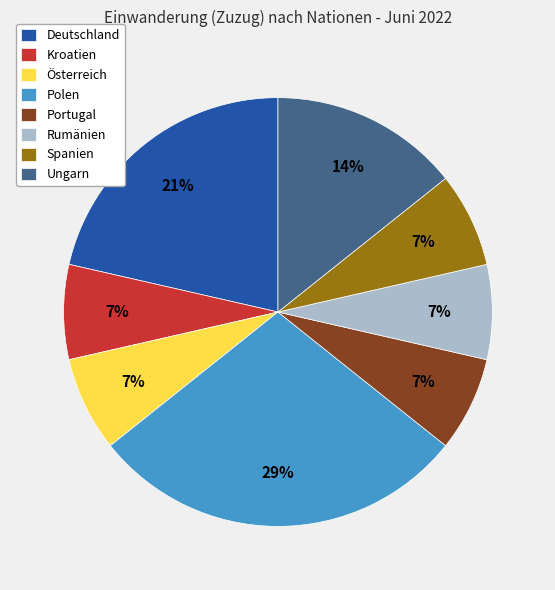

Do Portugal and Österreich together represent more than half of the pie?

No